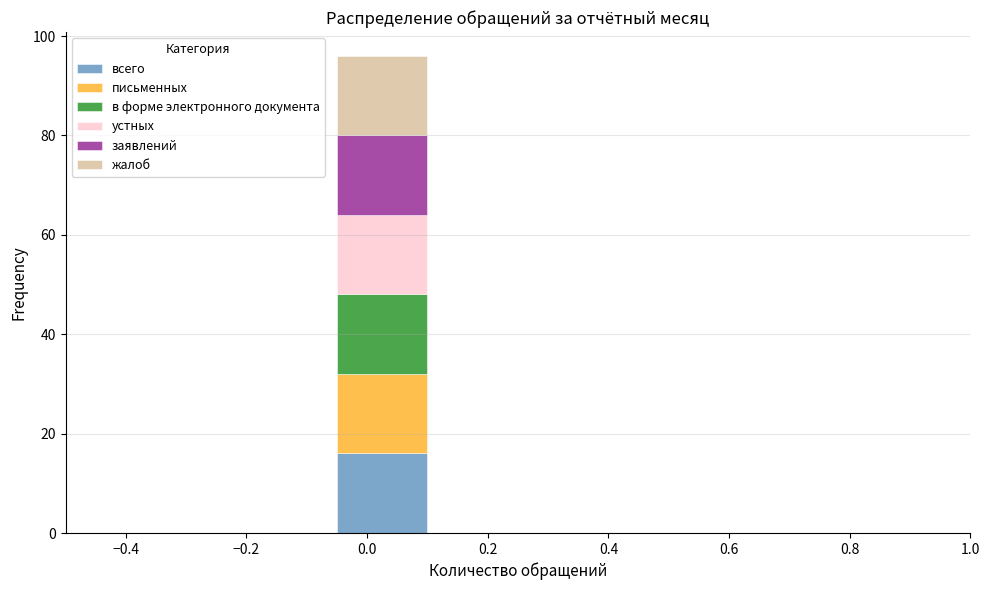

What is the total height of the stacked bar covering -0.05 to 0.10 on the x-axis? Neither the bar edges nor the heights are printed on the chart, so give them approximately, as read against the axes.

96